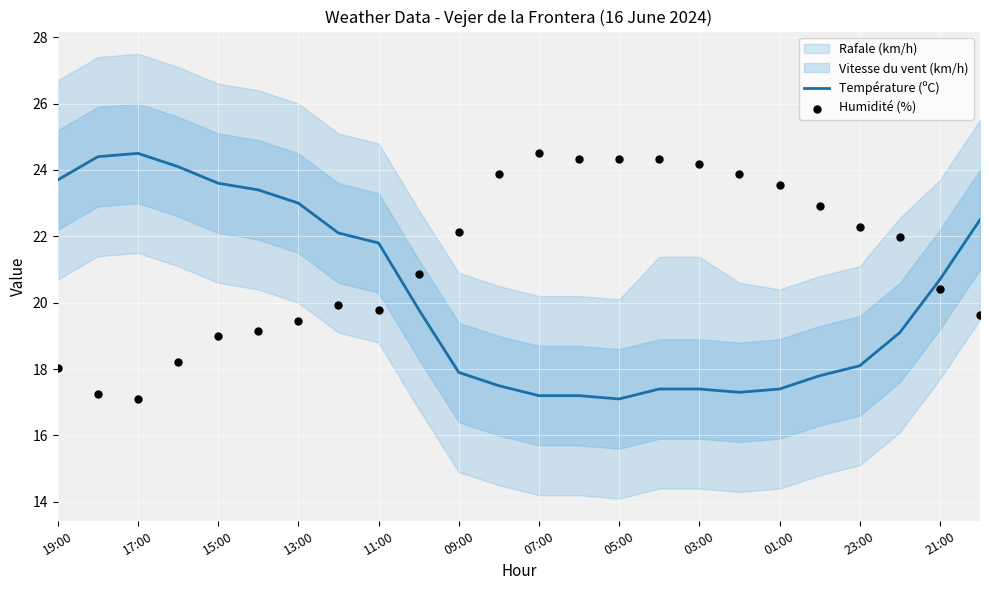

Is it true that Température (ºC) equals 40.6 at 13:00?

False